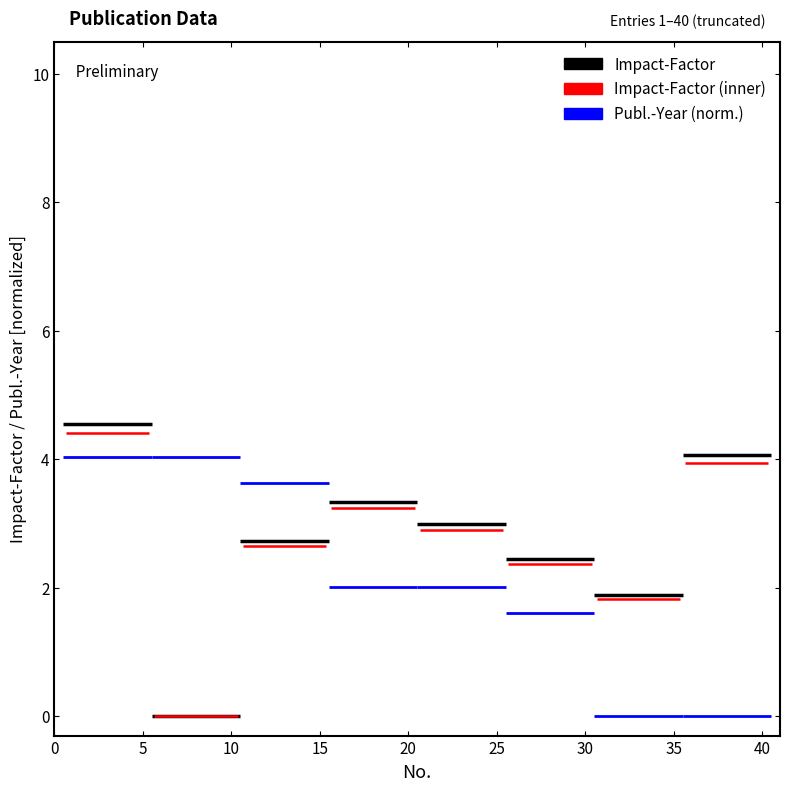

Which series has the largest total across all categories?

Impact-Factor